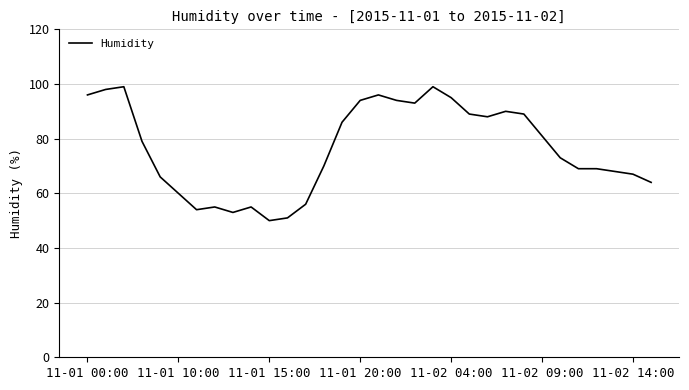

What is the minimum value shown in the chart?

50